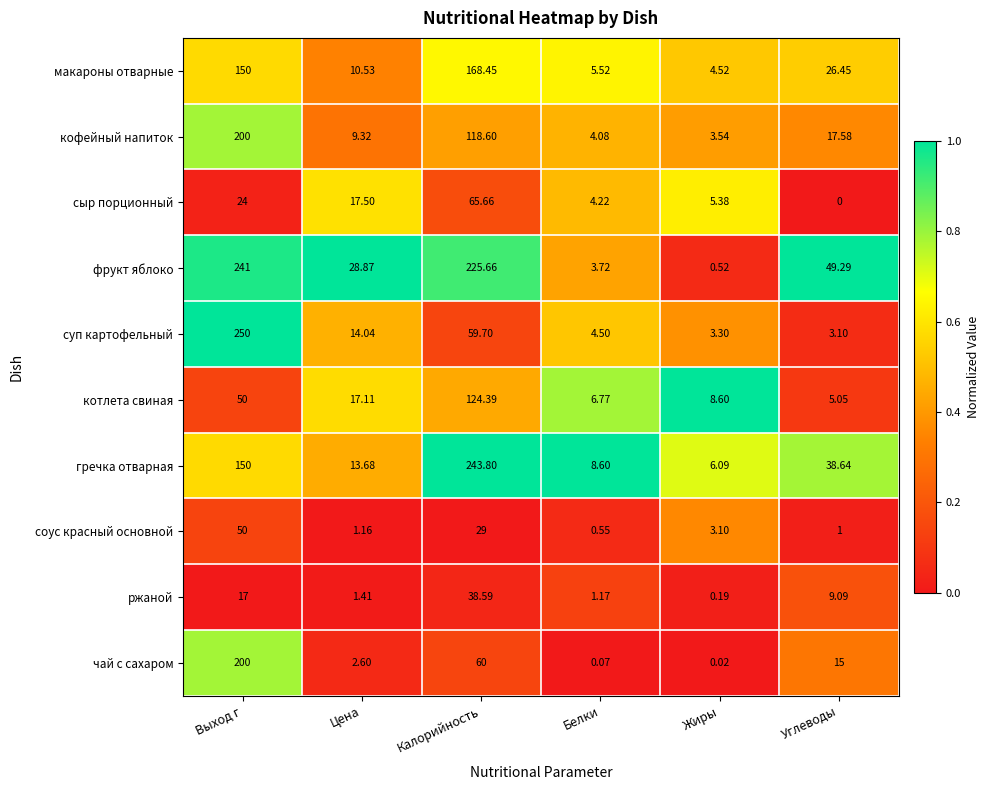

Which series has the widest spread of values?

суп картофельный